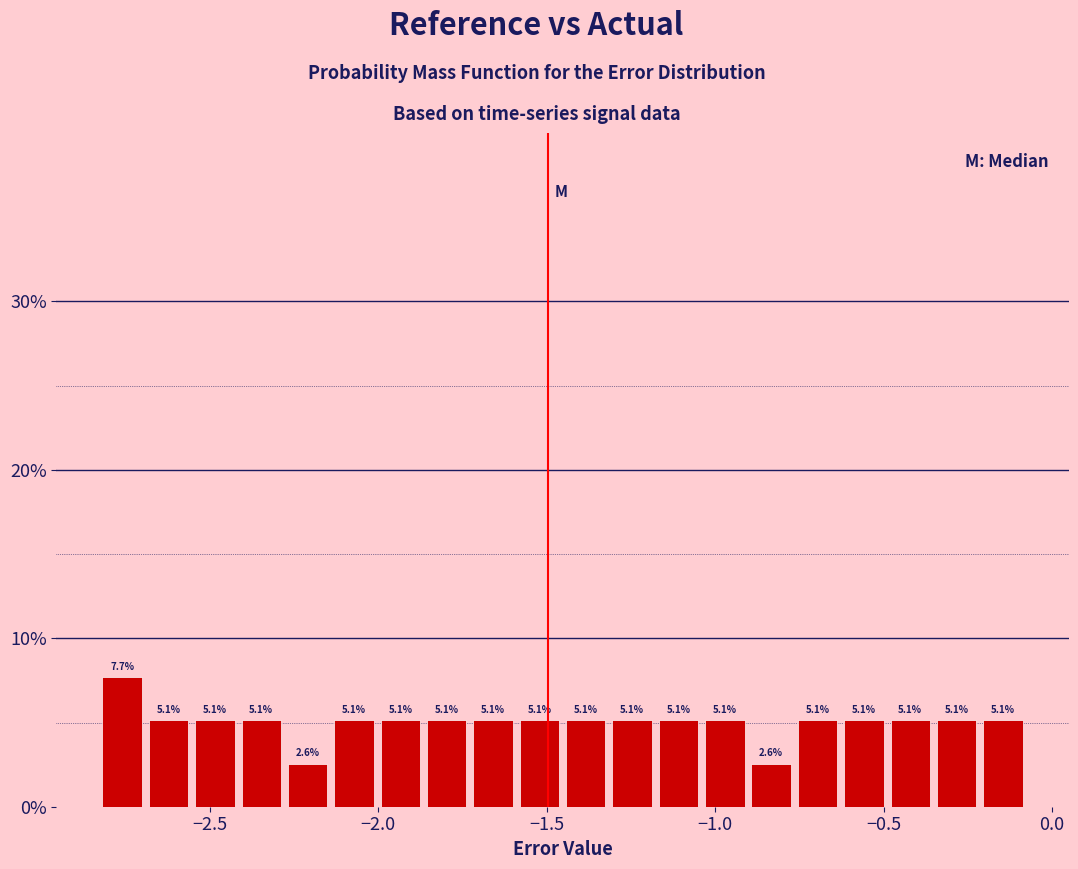

Read against the x-axis, roughly where is the centre of the tallest bar?

-2.75